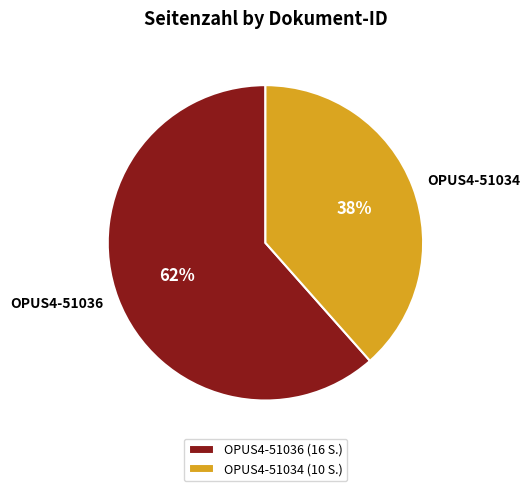

Which slice is the largest?

OPUS4-51036